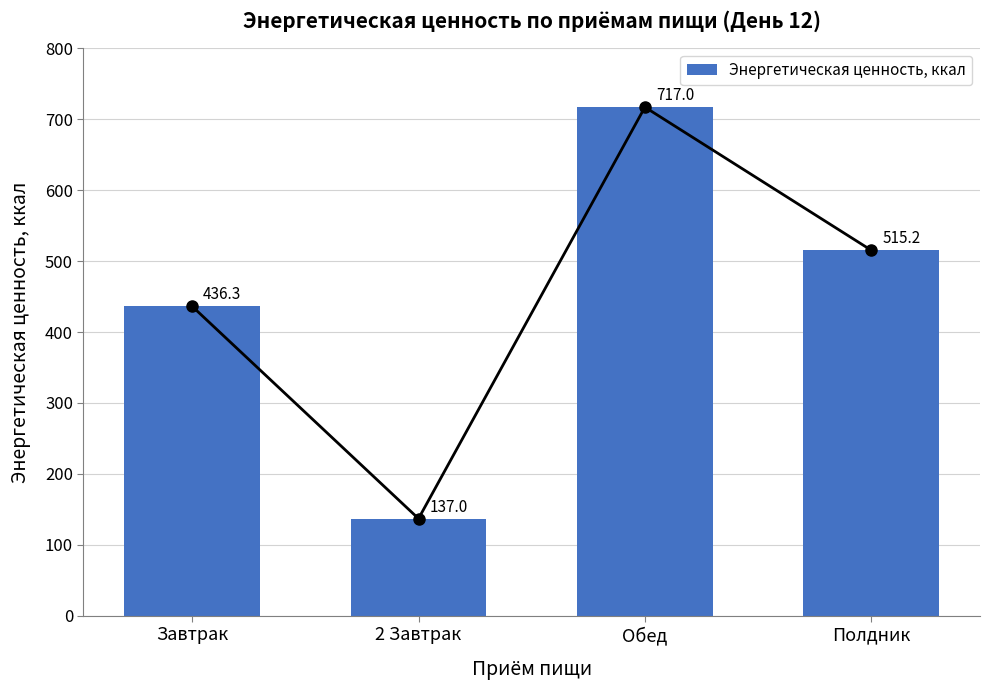

How many values are below 515?

2